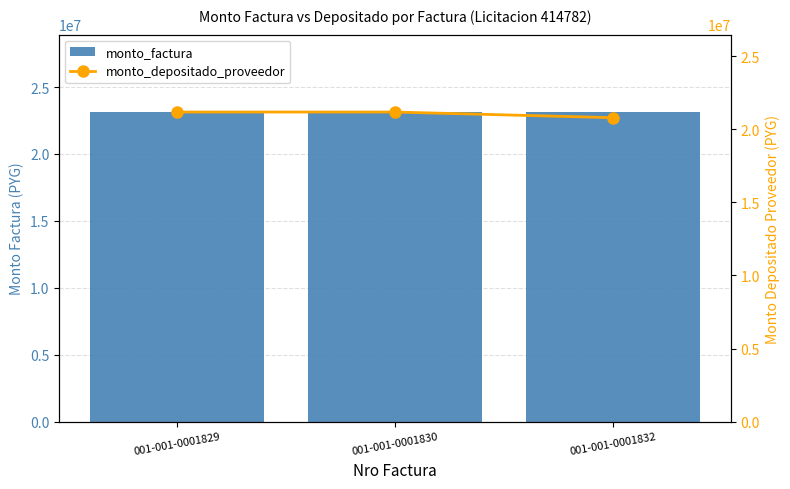

Rank the series by their maximum value, from lowest to highest.

monto_depositado_proveedor, monto_factura